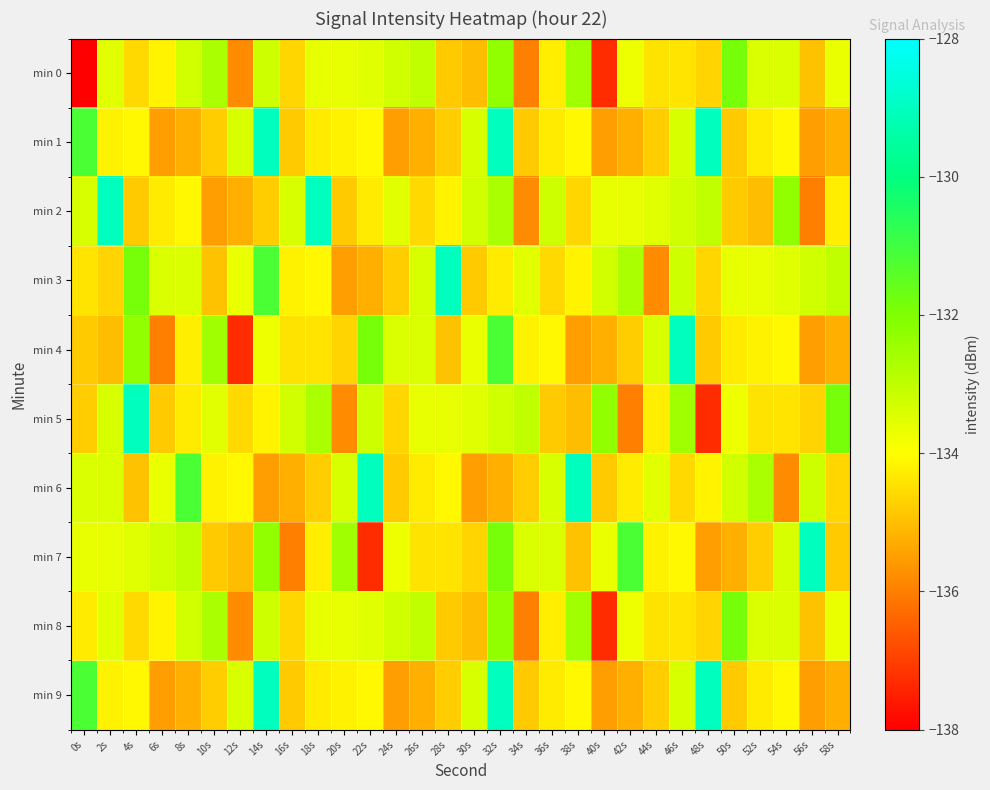

What is the minimum value shown in the chart?

-220.0